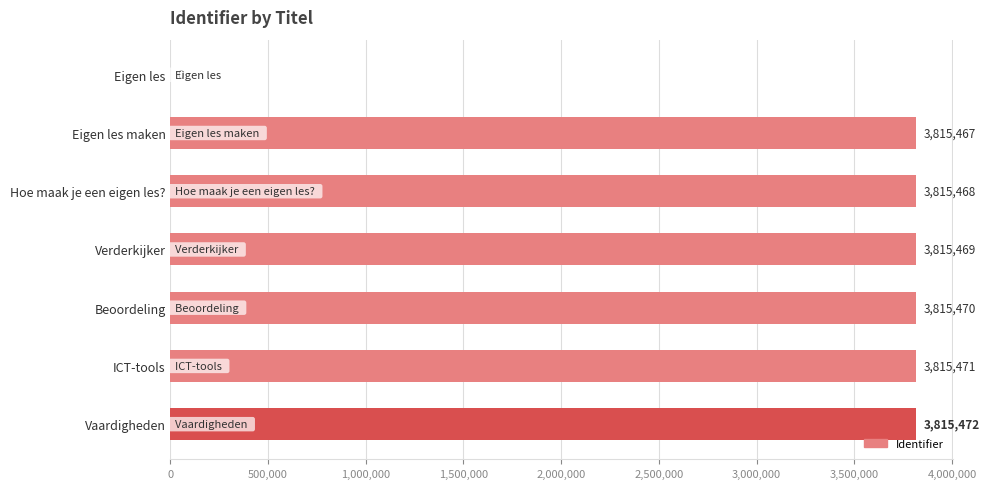

Reading top to bottom, extract all data points from this chart.

Eigen les=0	Eigen les maken=3815467	Hoe maak je een eigen les?=3815468	Verderkijker=3815469	Beoordeling=3815470	ICT-tools=3815471	Vaardigheden=3815472